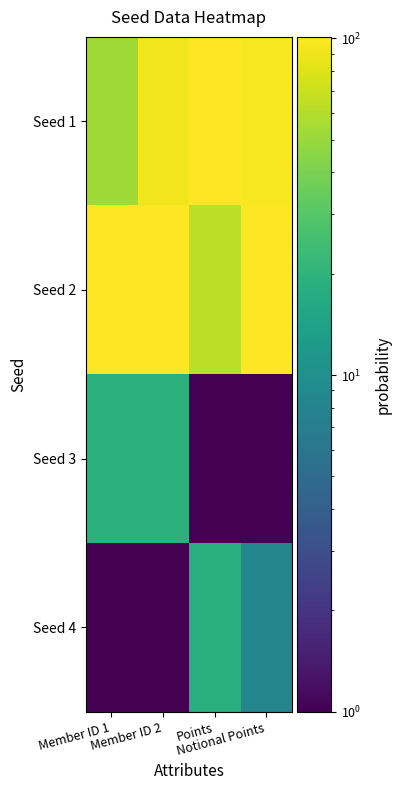

At how many categories does at least one series exceed 86?

4